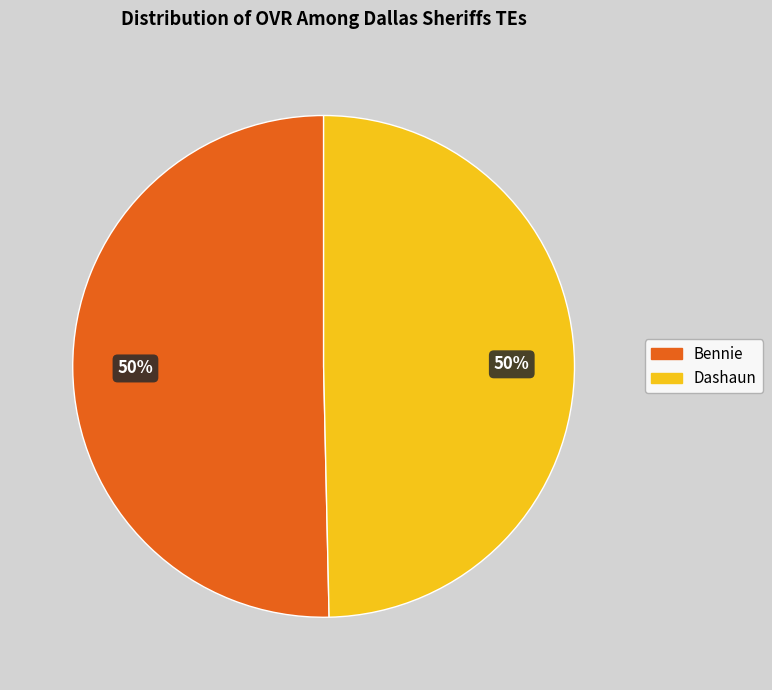

Count the number of slices in the pie.

2